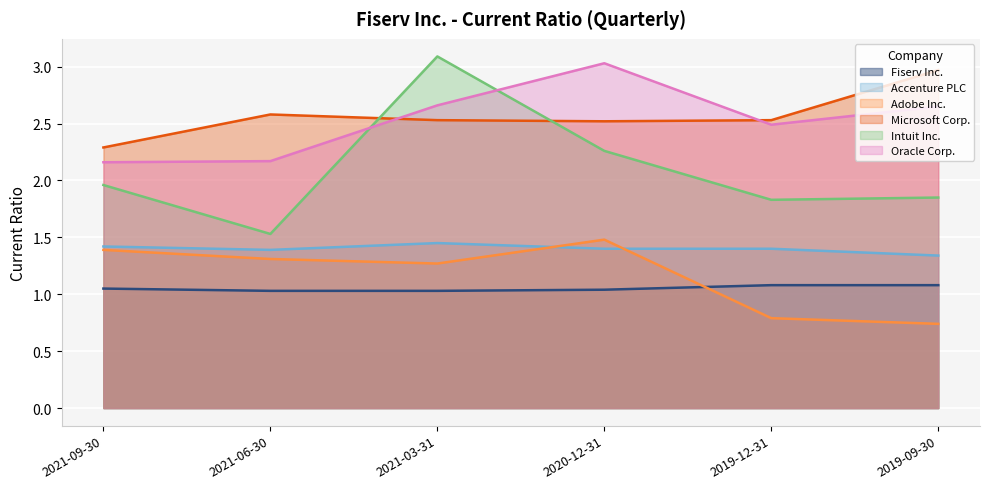

After their last crossing, which series has the higher values: Accenture PLC or Adobe Inc.?

Accenture PLC